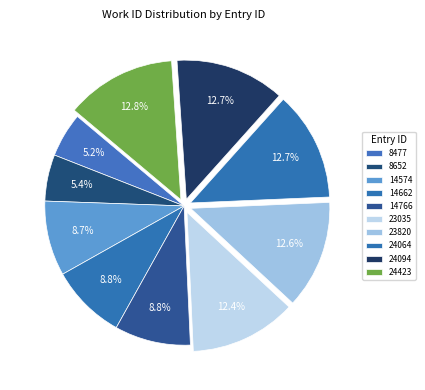

Is 24094 the majority of the pie?

No